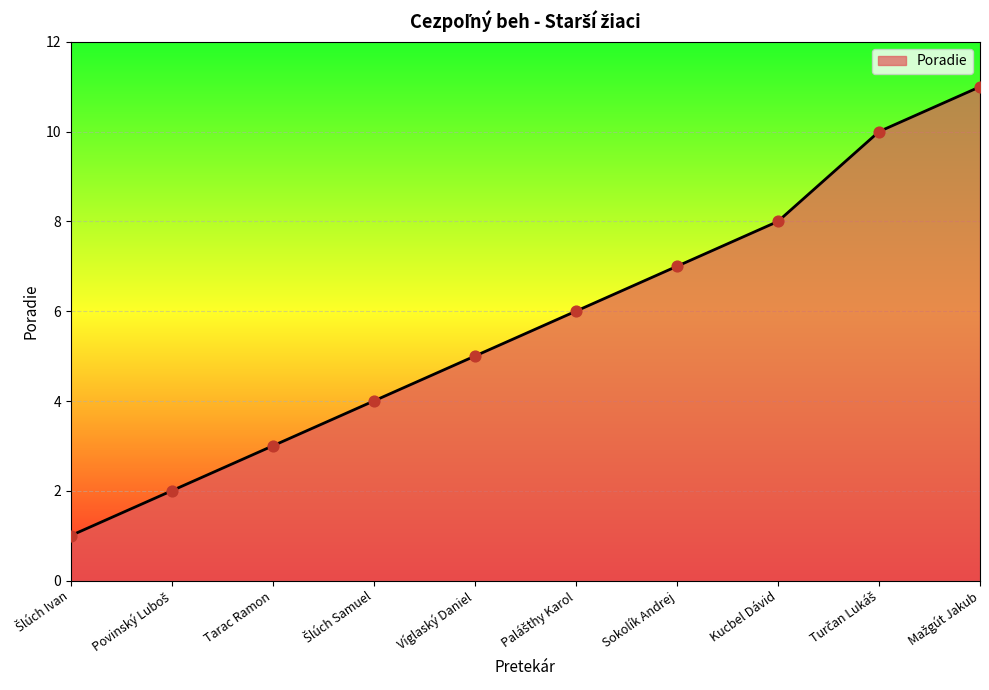

Approximately how many times larger is the value at Víglaský Daniel compared to Kucbel Dávid?

0.6